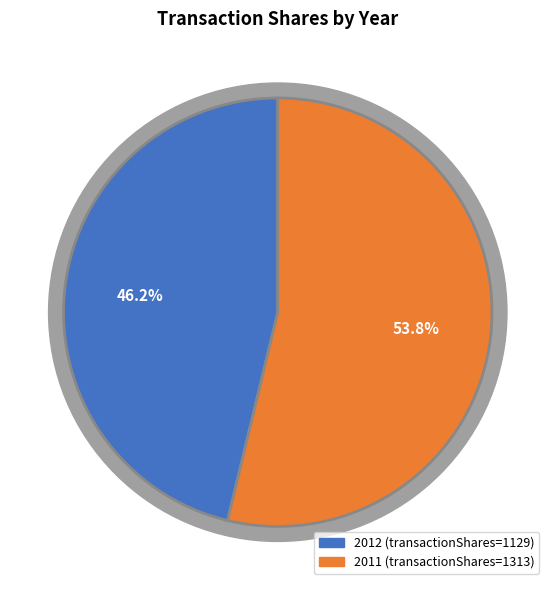

Count the number of slices in the pie.

2